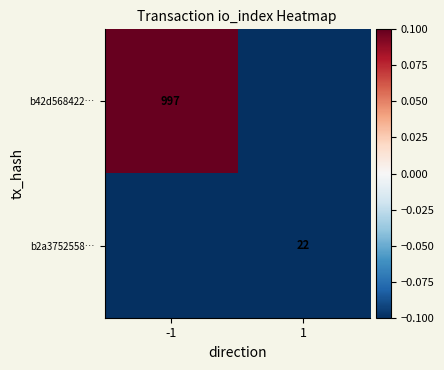

Rank the series at 1 from highest to lowest value.

b2a3752558…, b42d568422…